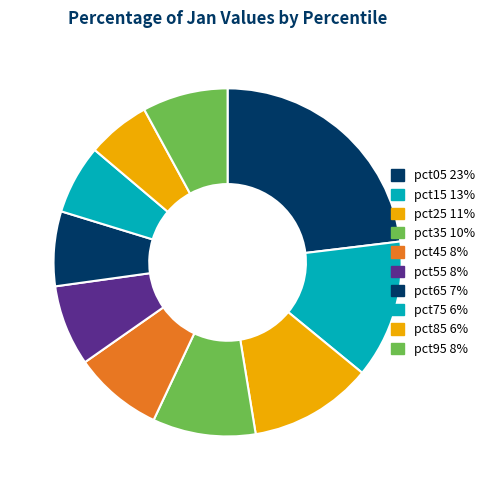

Rank the categories by value from highest to lowest.

pct05, pct15, pct25, pct35, pct45, pct95, pct55, pct65, pct75, pct85